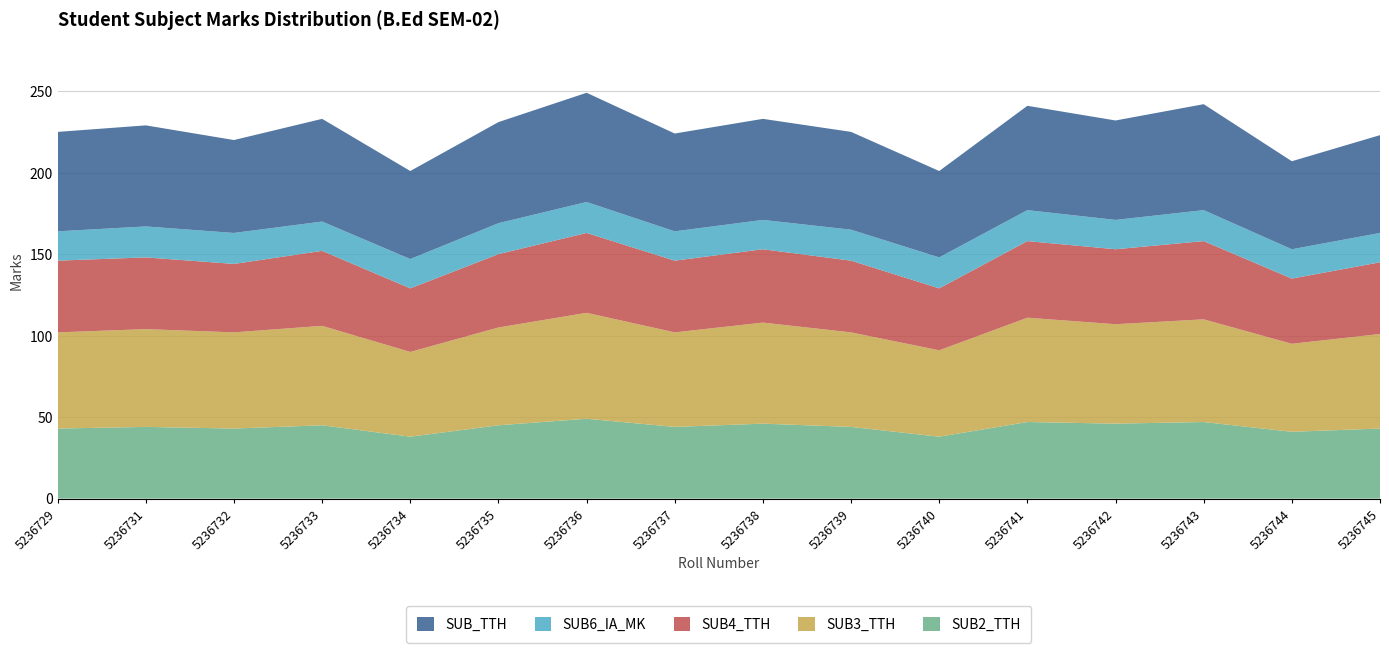

Reading right to left, list all the values displayed in this chart.

SUB2_TTH: 5236745=43	5236744=41	5236743=47	5236742=46	5236741=47	5236740=38	5236739=44	5236738=46	5236737=44	5236736=49	5236735=45	5236734=38	5236733=45	5236732=43	5236731=44	5236729=43
SUB3_TTH: 5236745=58	5236744=54	5236743=63	5236742=61	5236741=64	5236740=53	5236739=58	5236738=62	5236737=58	5236736=65	5236735=60	5236734=52	5236733=61	5236732=59	5236731=60	5236729=59
SUB4_TTH: 5236745=44	5236744=40	5236743=48	5236742=46	5236741=47	5236740=38	5236739=44	5236738=45	5236737=44	5236736=49	5236735=45	5236734=39	5236733=46	5236732=42	5236731=44	5236729=44
SUB6_IA_MK: 5236745=18	5236744=18	5236743=19	5236742=18	5236741=19	5236740=19	5236739=19	5236738=18	5236737=18	5236736=19	5236735=19	5236734=18	5236733=18	5236732=19	5236731=19	5236729=18
SUB_TTH: 5236745=60	5236744=54	5236743=65	5236742=61	5236741=64	5236740=53	5236739=60	5236738=62	5236737=60	5236736=67	5236735=62	5236734=54	5236733=63	5236732=57	5236731=62	5236729=61